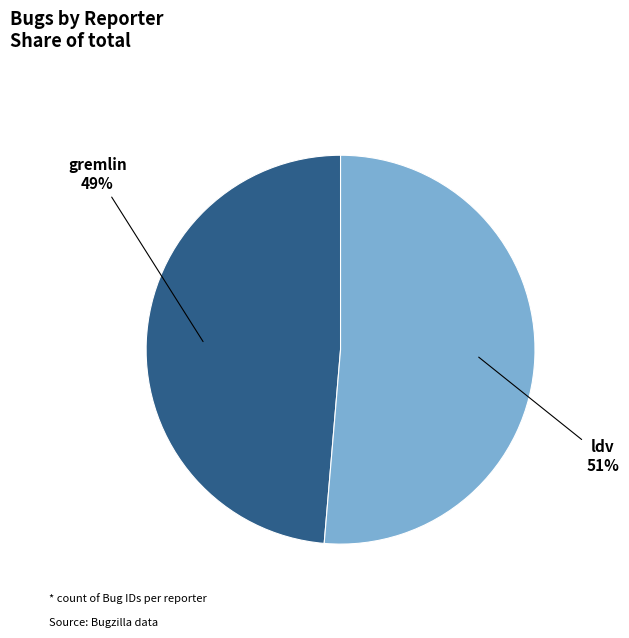

Rank the categories by value from highest to lowest.

ldv, gremlin